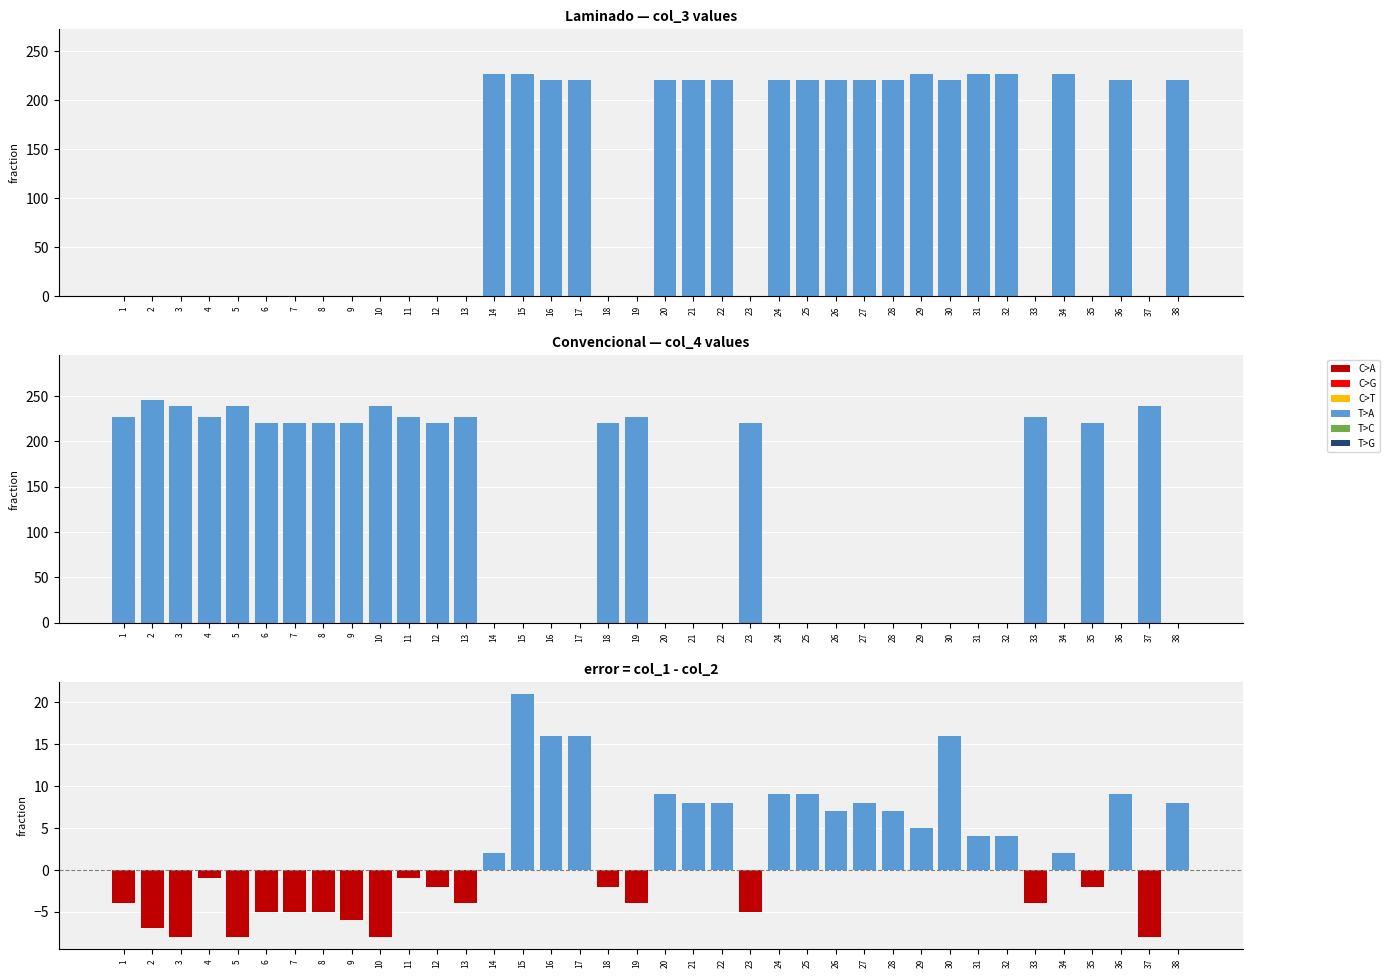

The value of Convencional at 5 is 127.8. True or false?

False